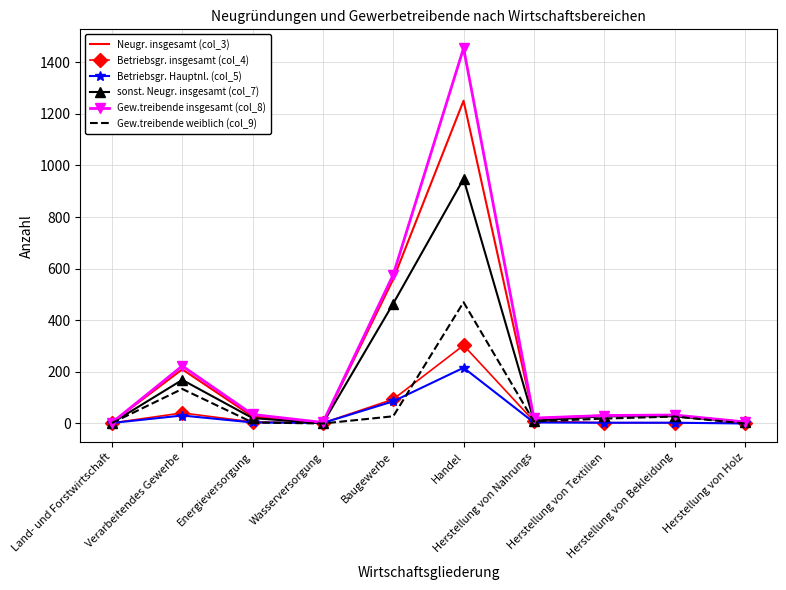

Which series has the widest spread of values?

Gew.treibende insgesamt (col_8)